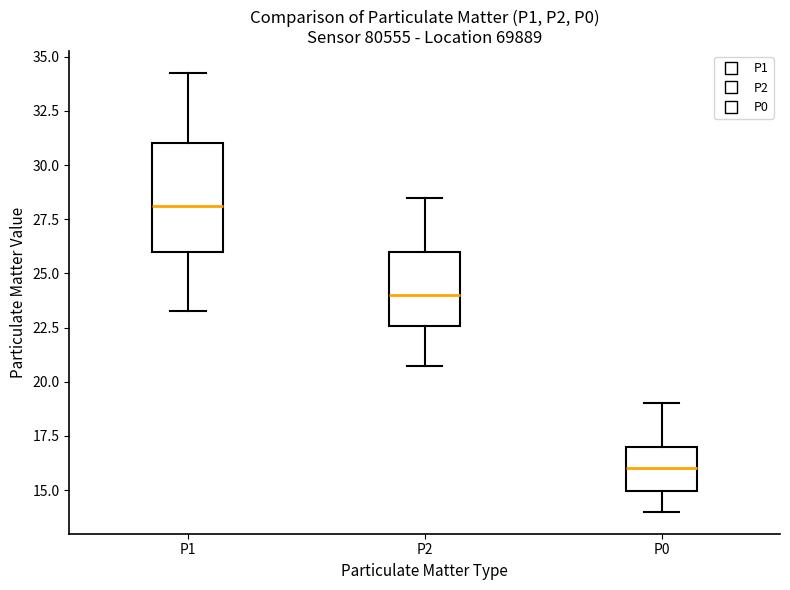

Where does the lower whisker of the box for P0 end on the y-axis? The values are not printed on the chart, so give them approximately, as read against the axis.

14.0